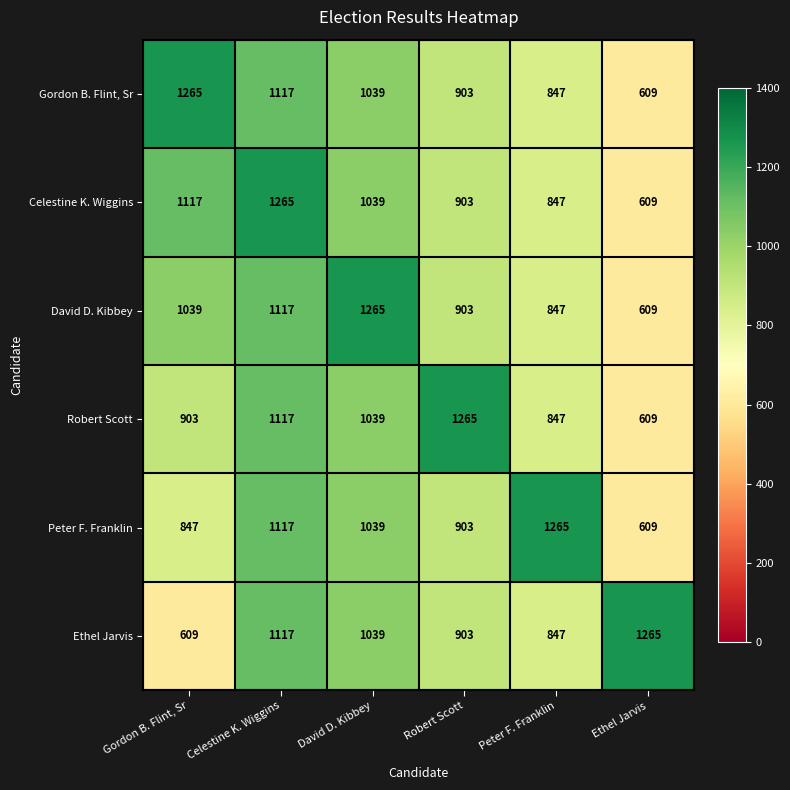

At how many categories does at least one series exceed 615?

6